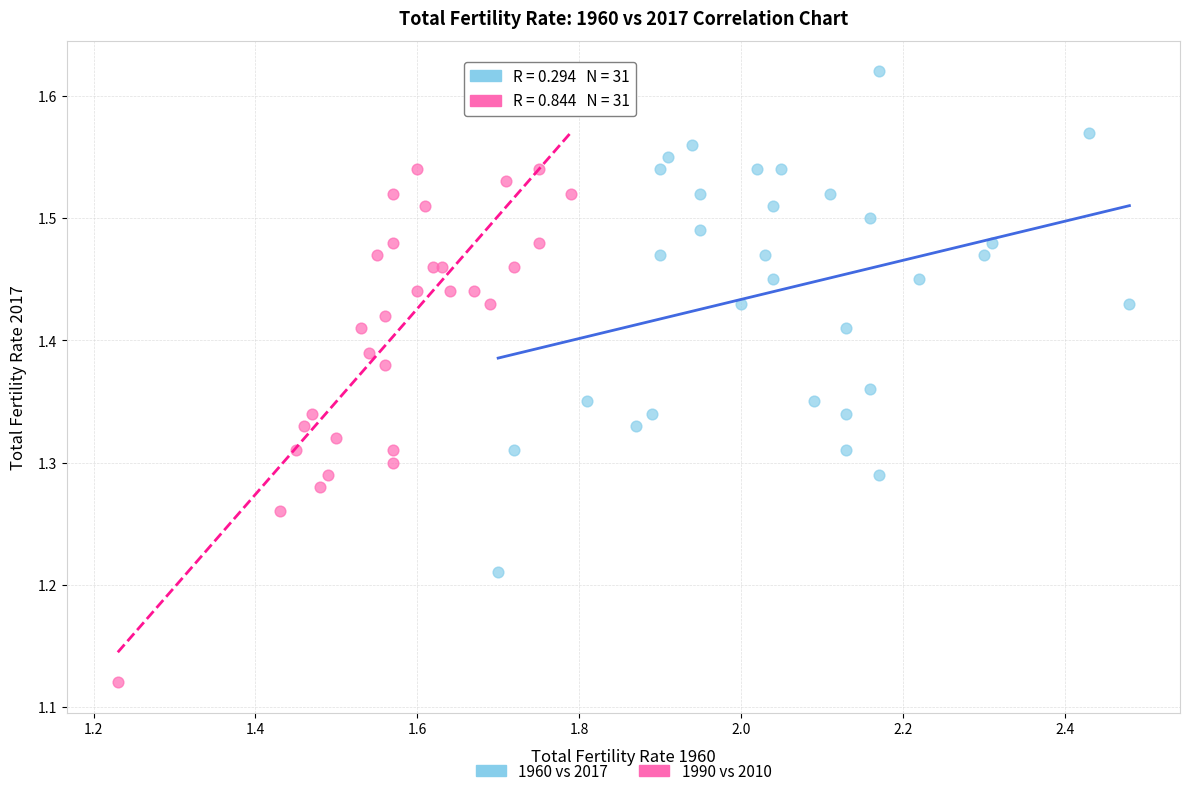

Which series reaches the minimum Y coordinate?

1990 vs 2010